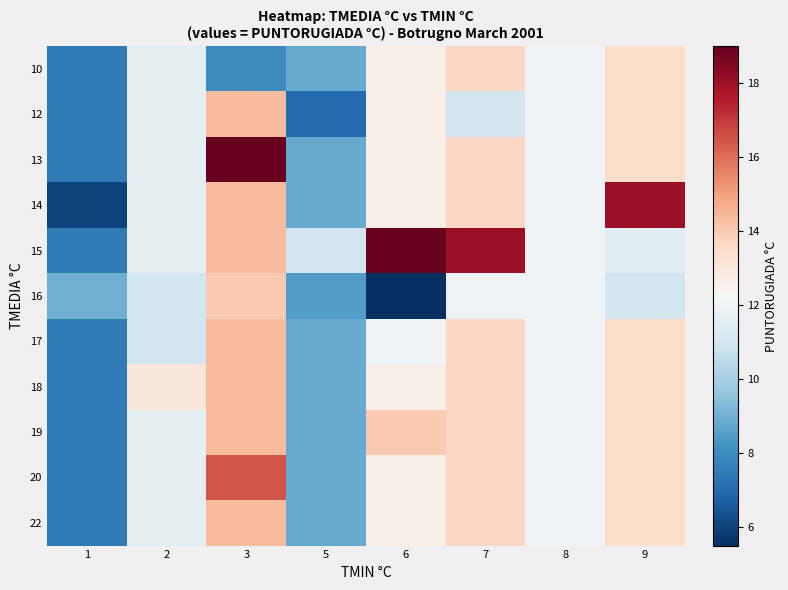

At which category does the chart reach its peak across all series?

3